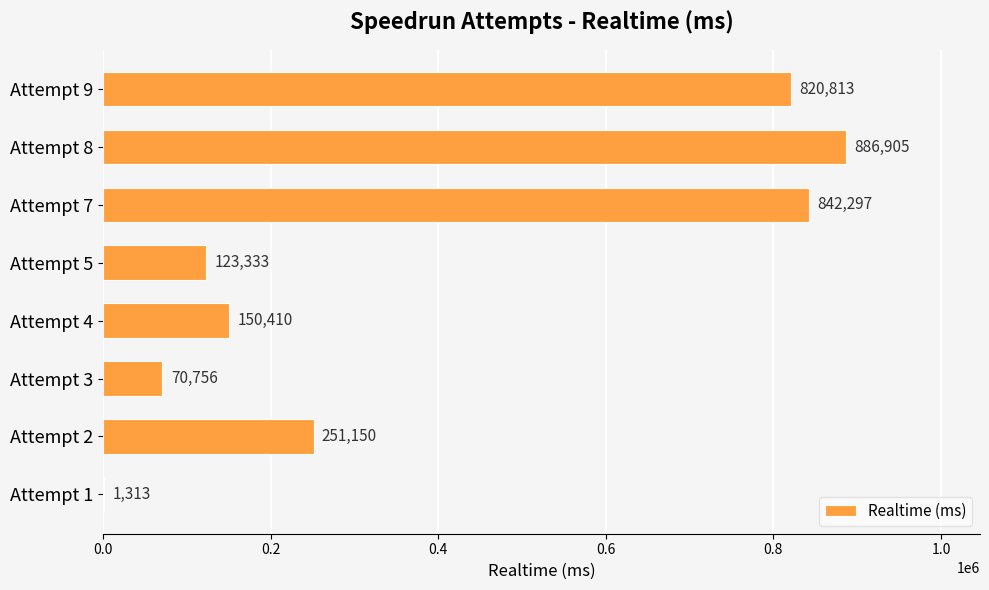

At which category does the chart reach its peak across all series?

Attempt 8